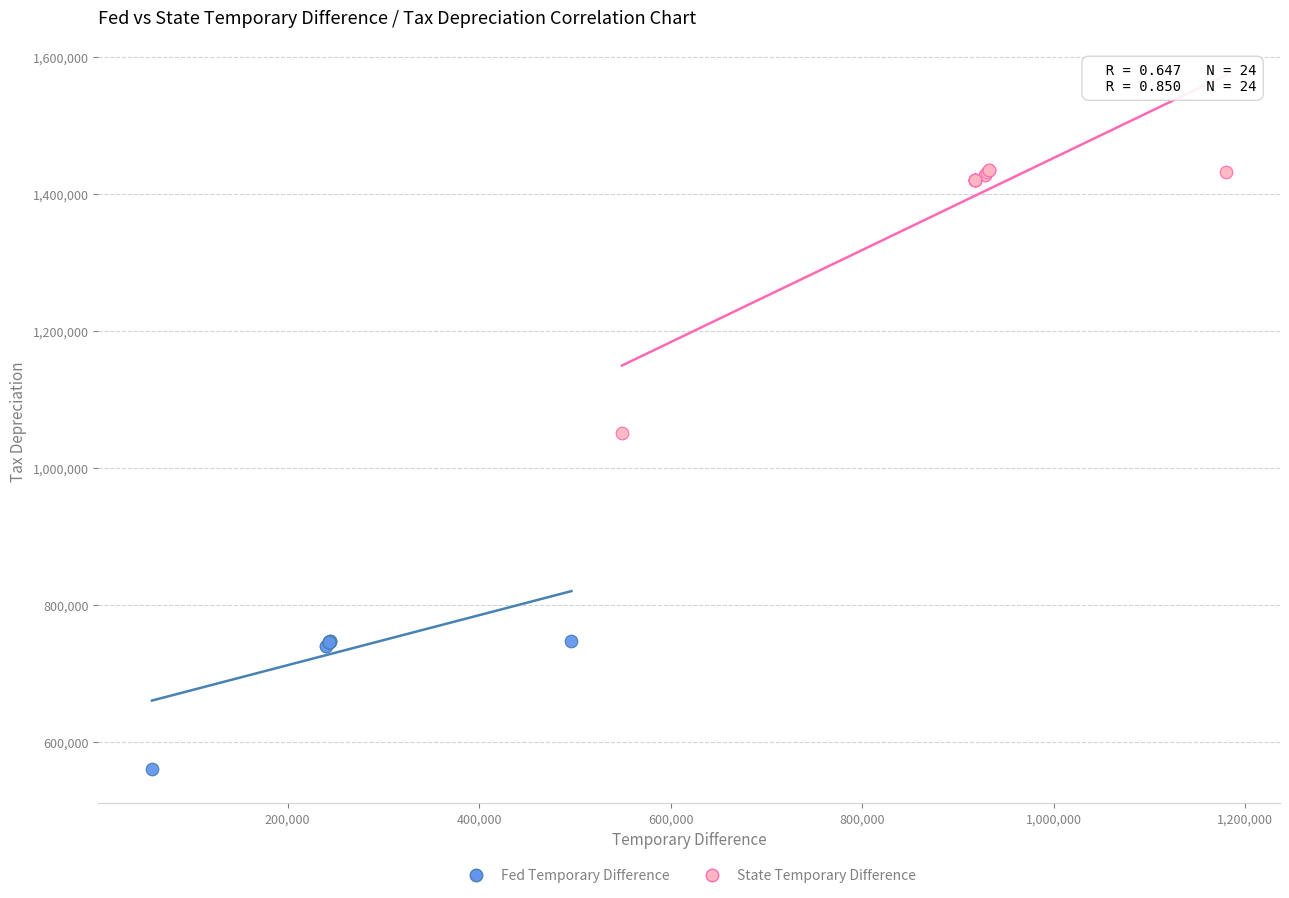

What are all the series names shown in the legend?

Fed Temporary Difference, State Temporary Difference